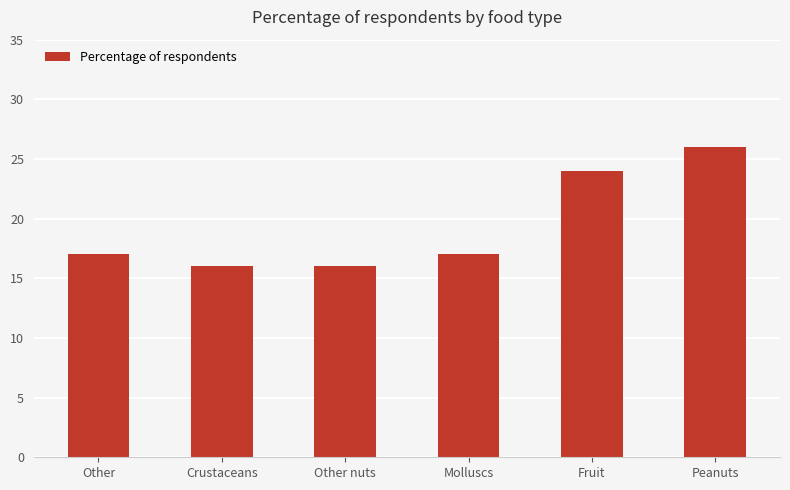

What position from the right is Crustaceans?

5